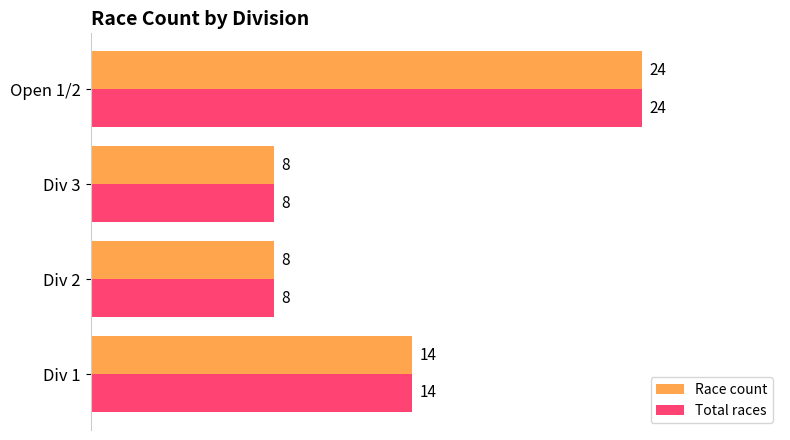

What is the approximate value of Race count at Div 2, to the nearest 10?

10